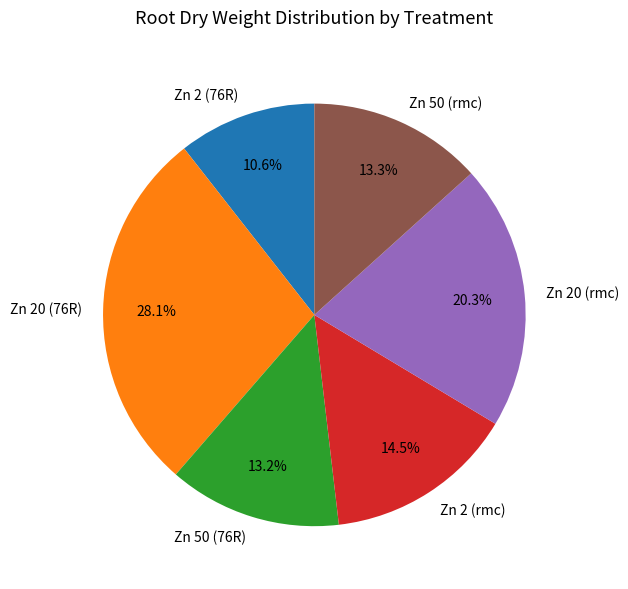

Between Zn 50 (76R) and Zn 2 (rmc), which is larger?

Zn 2 (rmc)